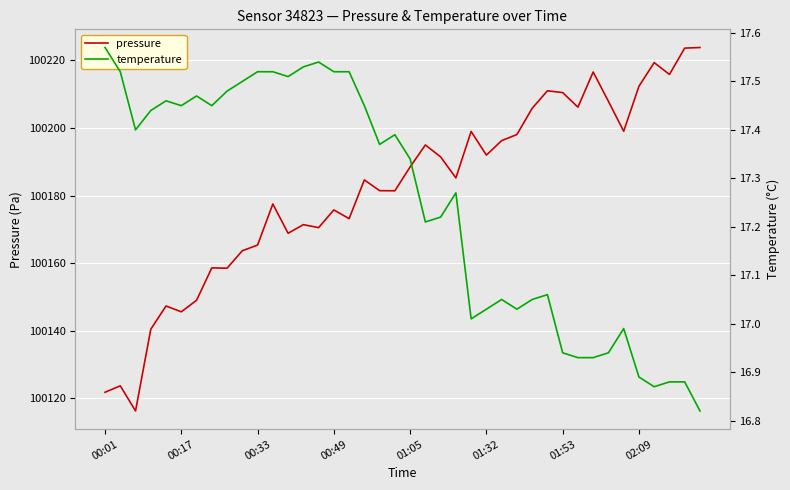

Where does the temperature series first go above 17?

00:01